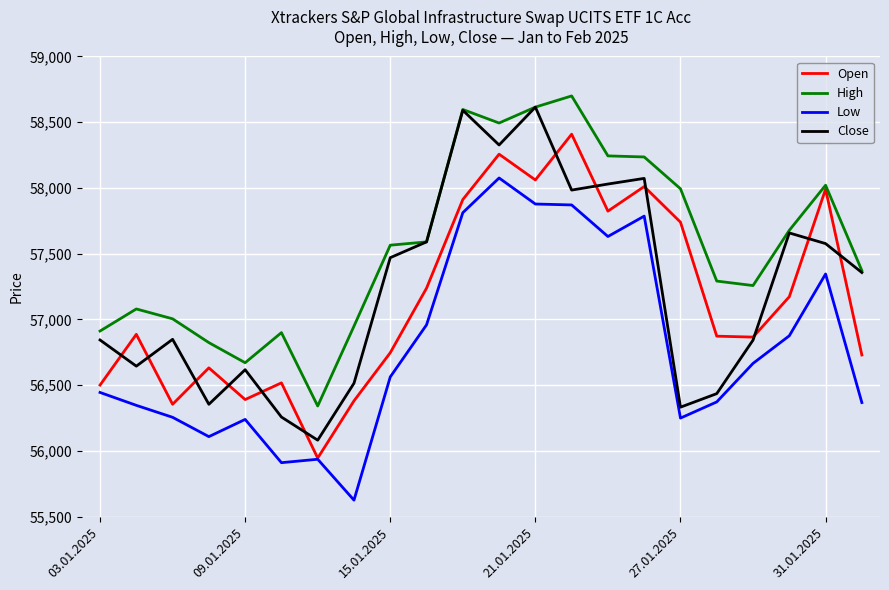

What is the lowest value of the Low series?

55626